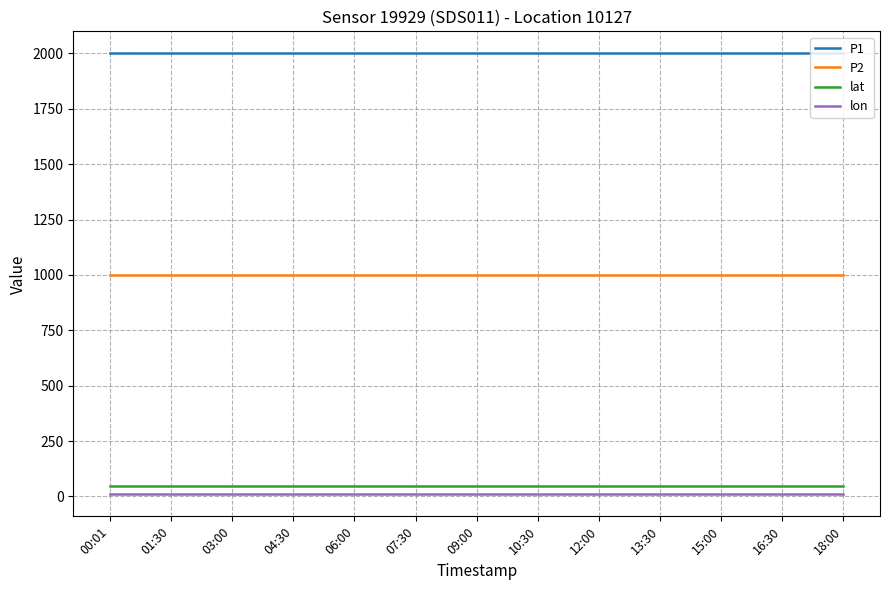

What is the greatest value displayed?

1999.9